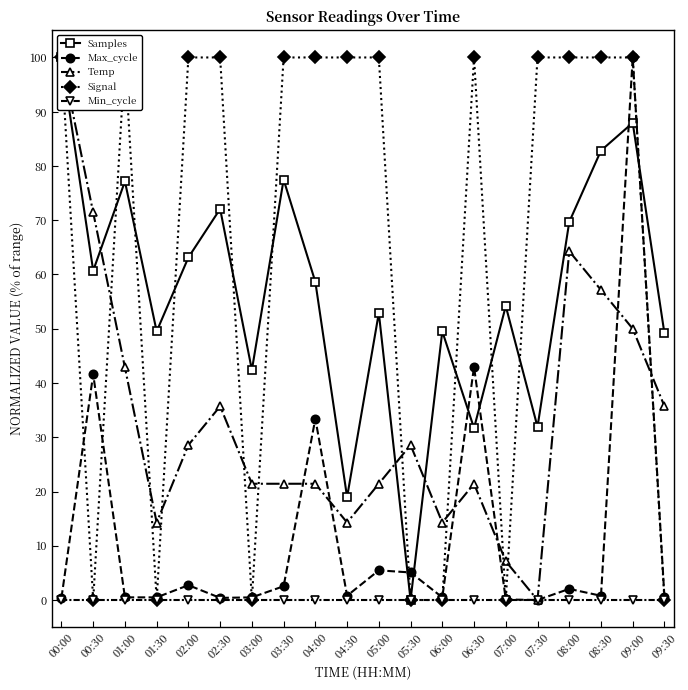

True or false: Signal has a value of 177.0 at 02:00.

False